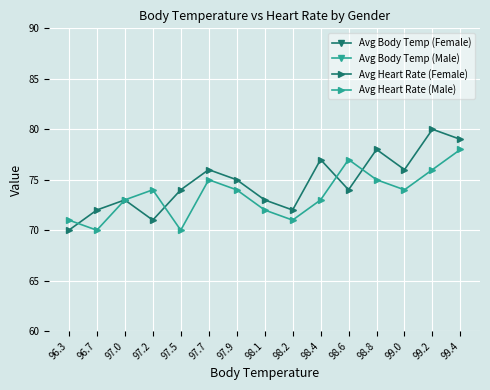

What is the sum of the Avg Body Temp (Male) values at 98.1 and 98.2?

196.5